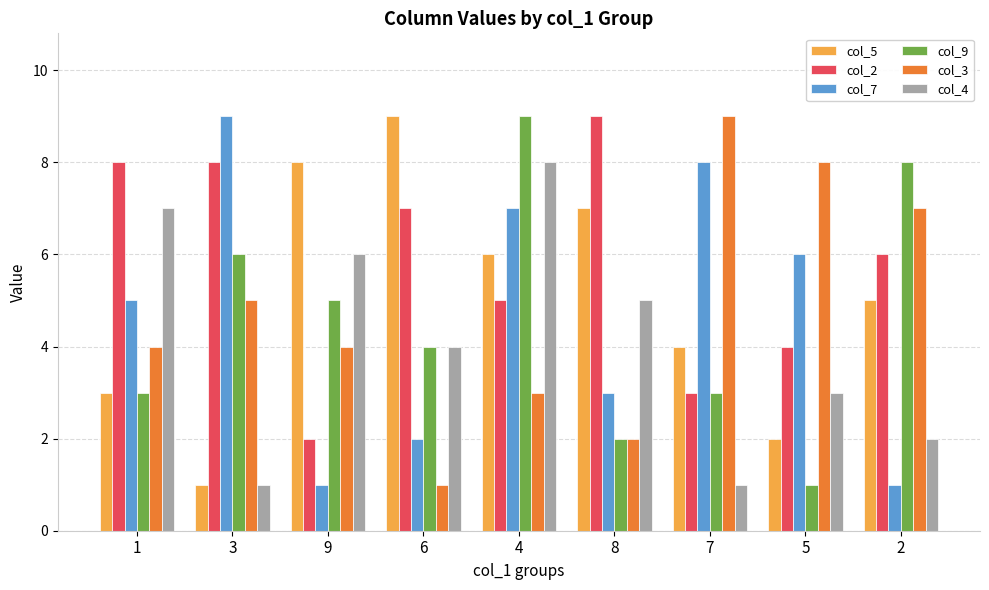

What is the difference between the maximum and minimum values in the col_5 series?

8